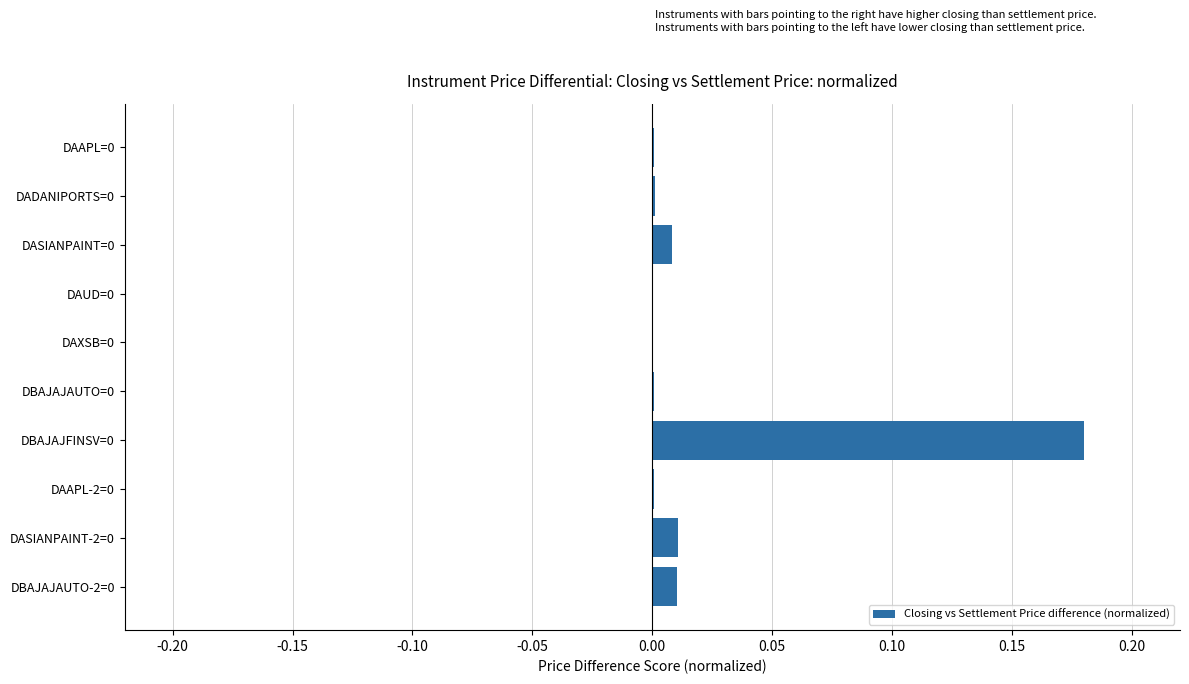

Is it true that the value at DASIANPAINT-2=0 is 0.0?

True